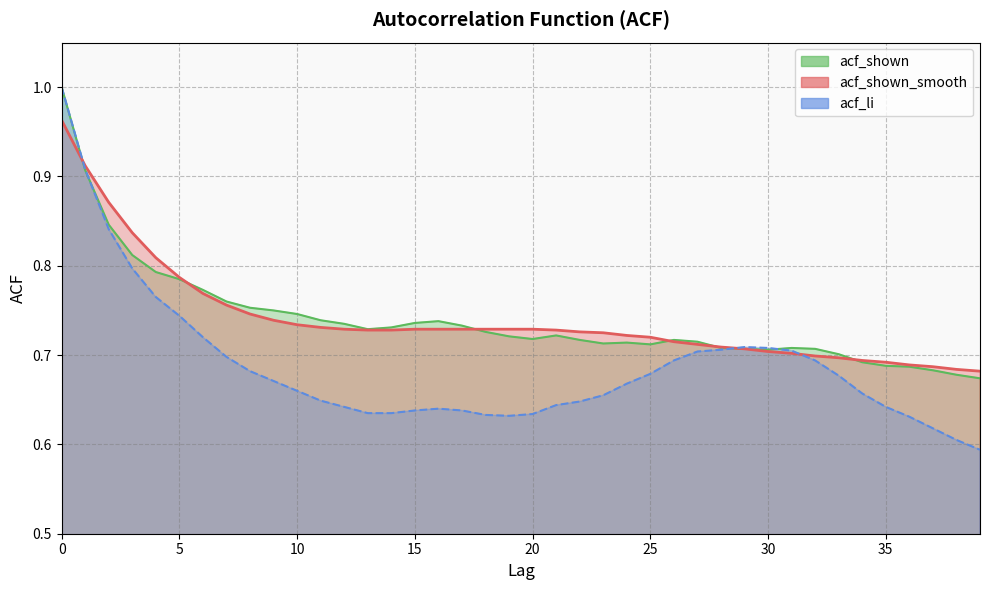

What is the maximum value for acf_li?

1.0